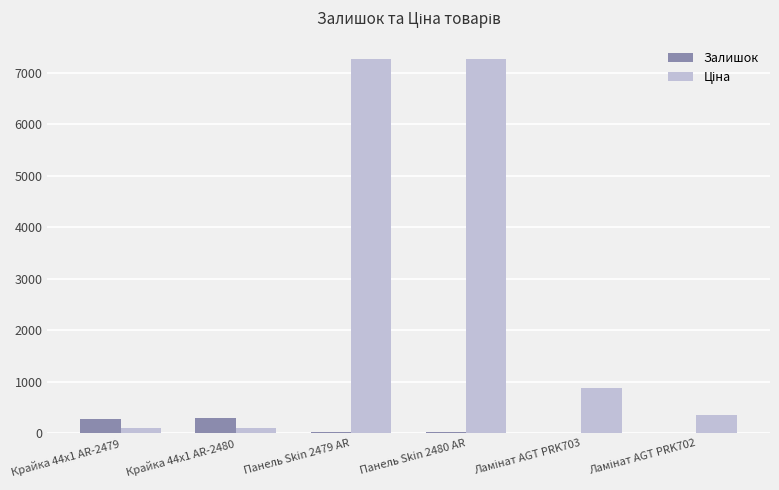

What is the greatest value displayed?

7258.9